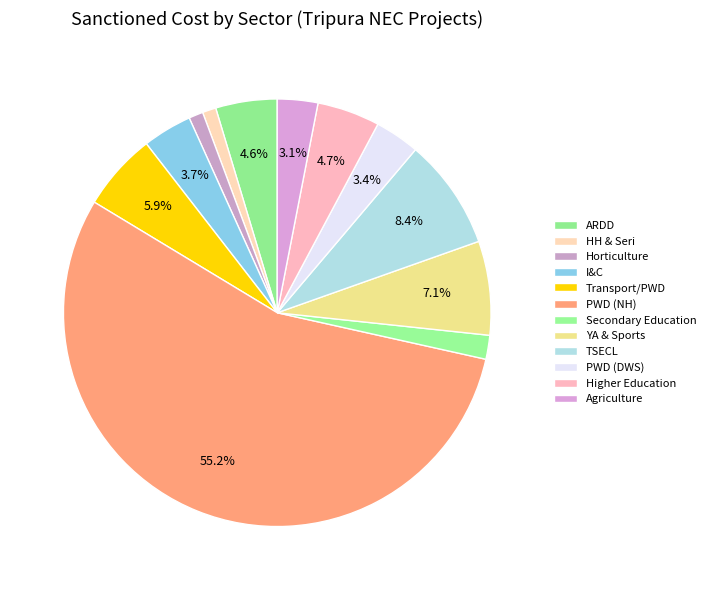

Is there a majority slice in this chart?

Yes